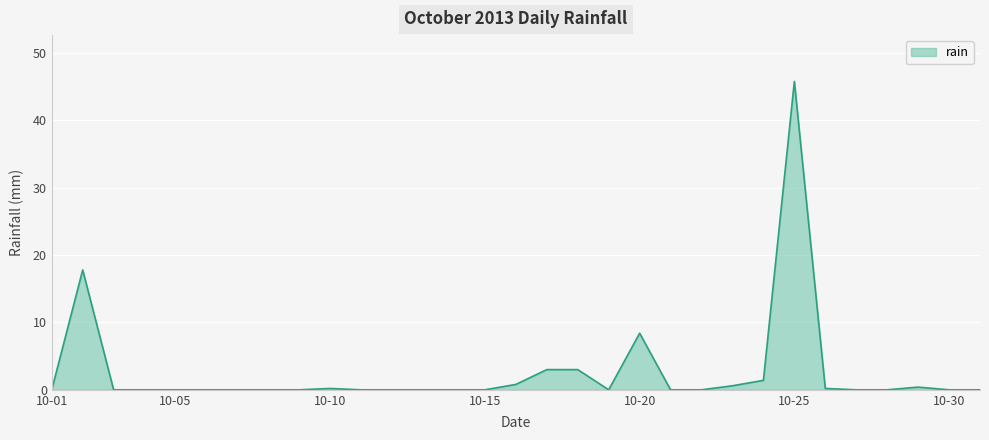

What is the difference between the maximum and minimum values?

45.8